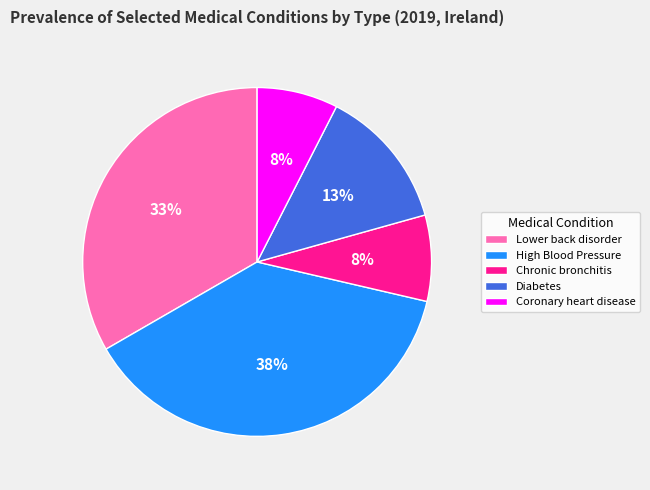

Is the sum of Chronic bronchitis and Diabetes greater than half?

No